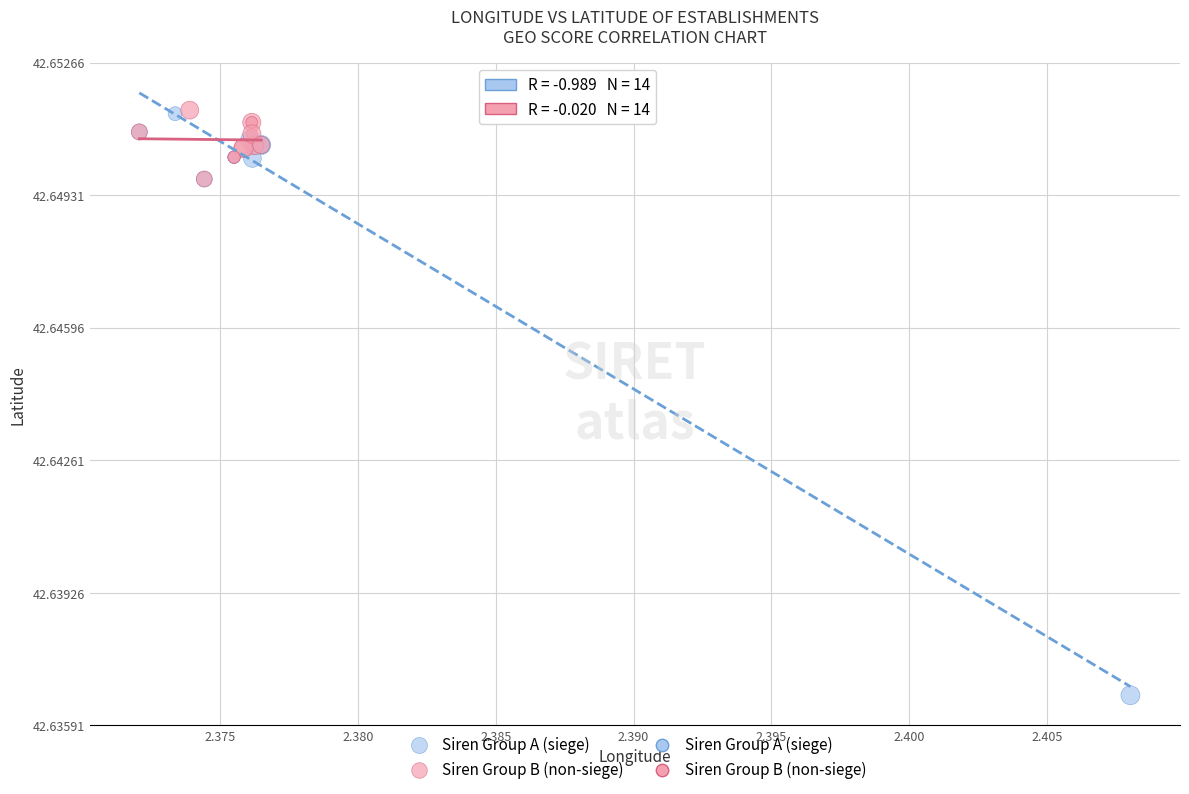

Which series reaches the minimum Y coordinate?

Siren Group A (siege)